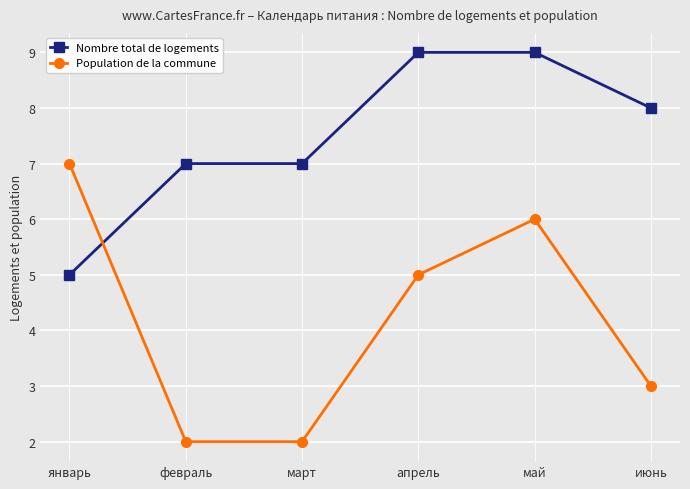

Which category has the lowest value in the Nombre total de logements series?

январь